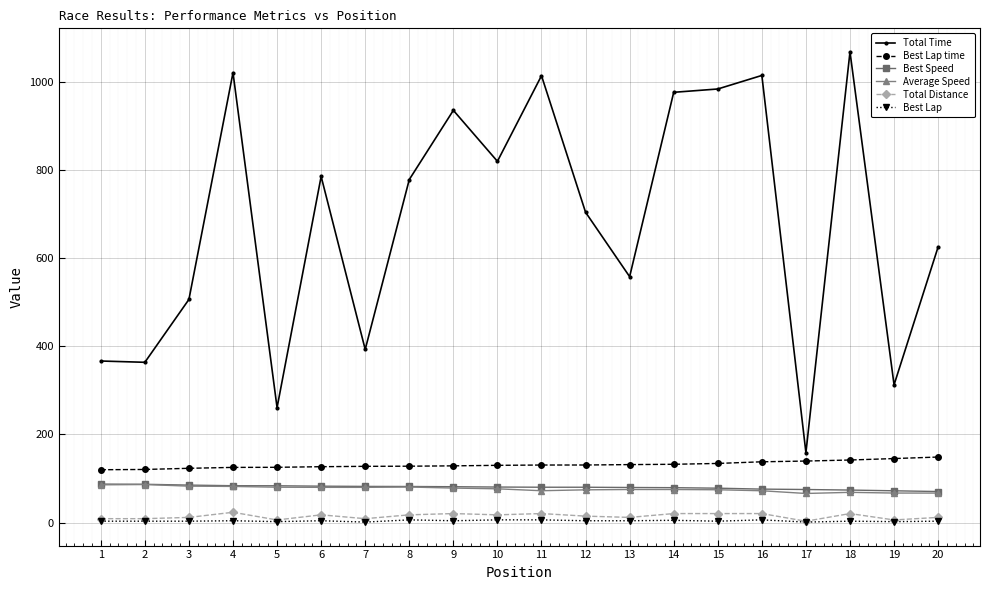

True or false: Total Time and Average Speed cross at least once.

False